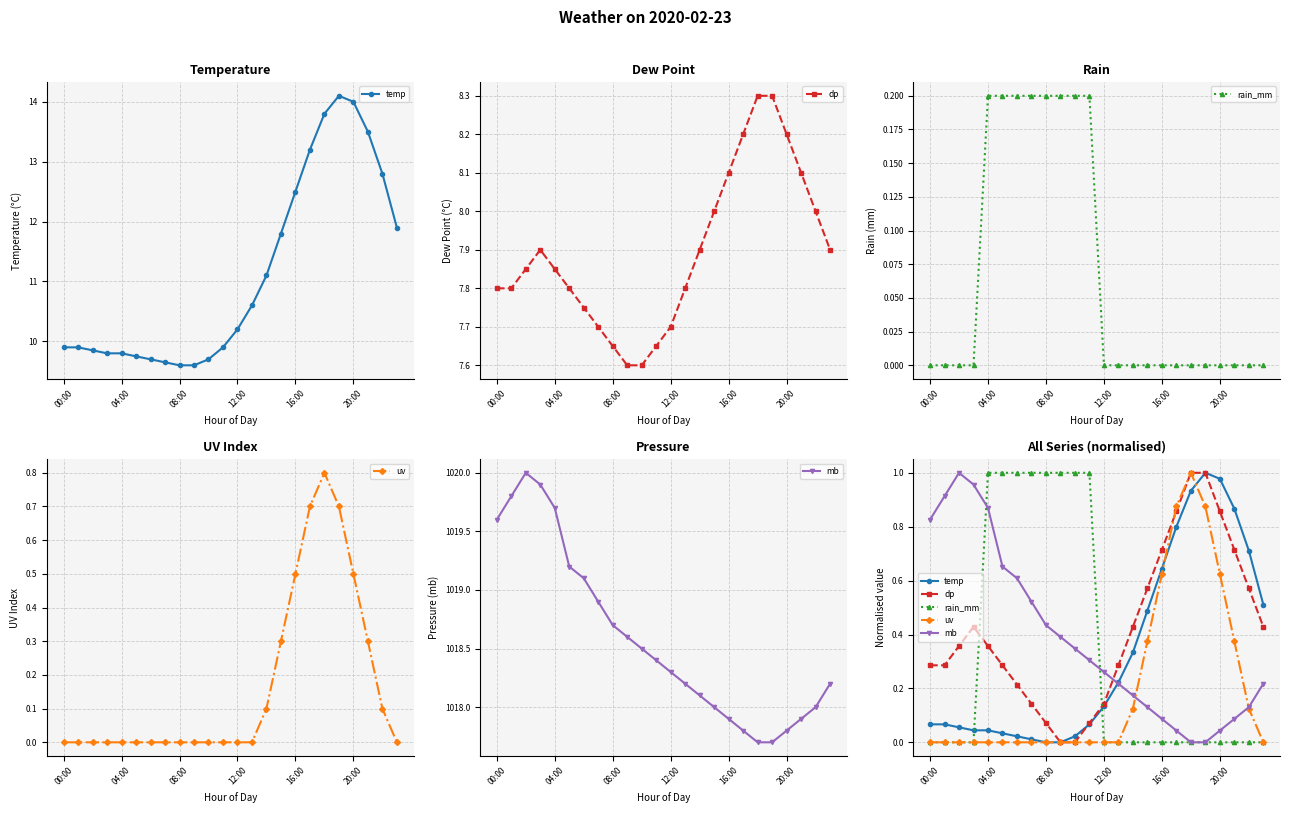

Where is mb nearest to the value 0?

18